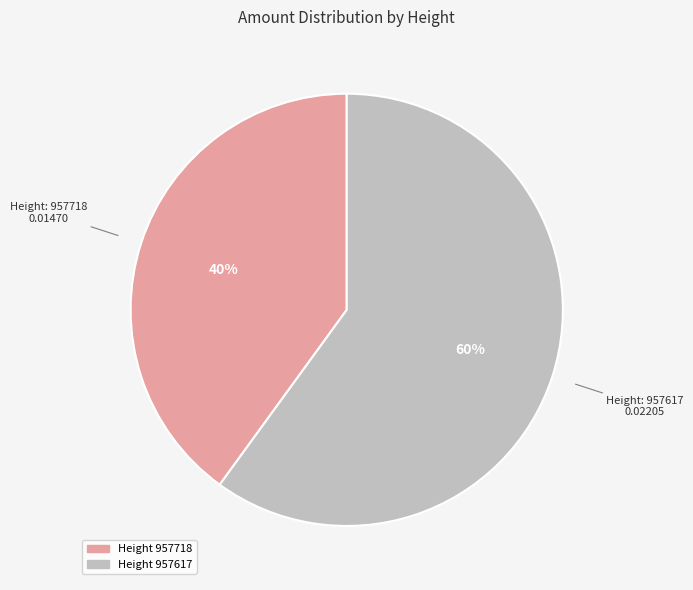

To the nearest percent, what is the average slice percentage?

50%